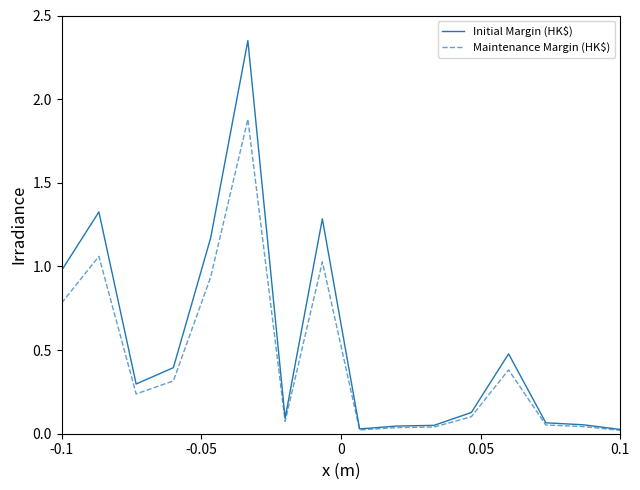

Which series has the widest spread of values?

Initial Margin (HK$)